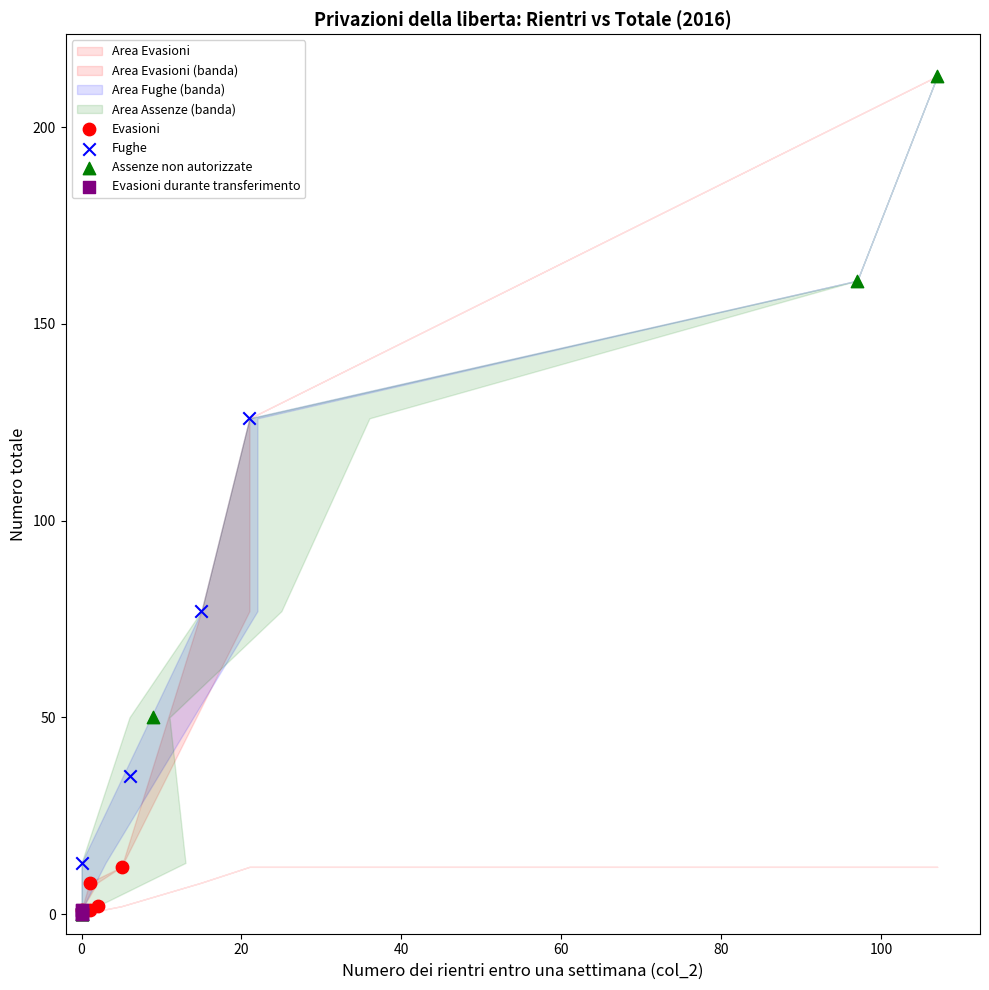

Which series reaches the maximum Y coordinate?

Assenze non autorizzate